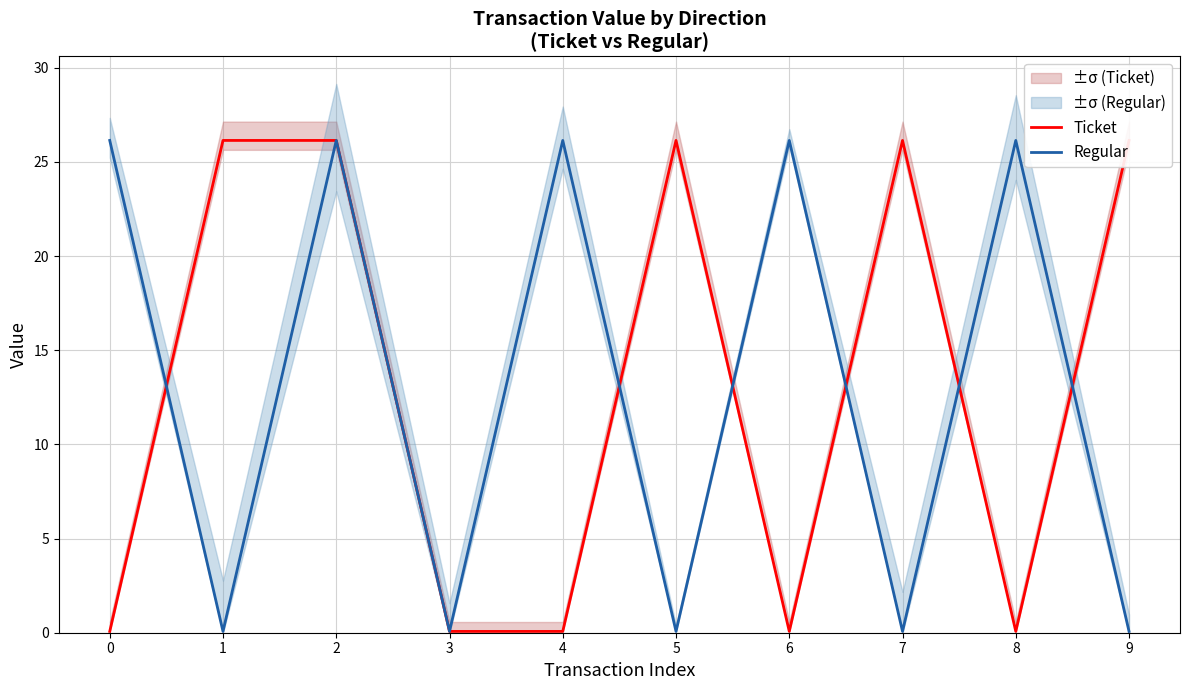

What are all the series names shown in the legend?

Ticket, Regular